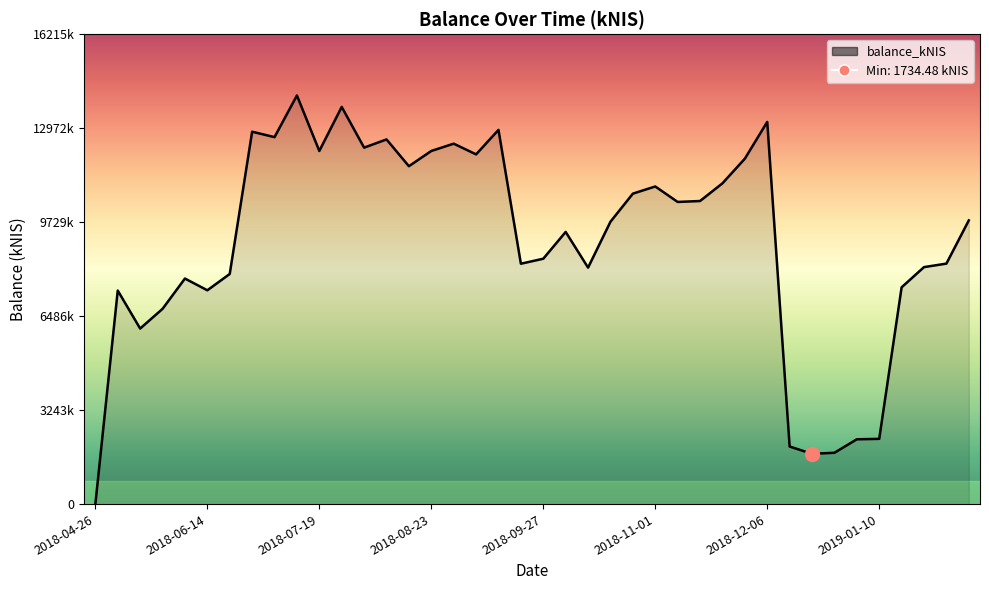

How many interior local peaks (higher than both neighbors) does the data have?

11